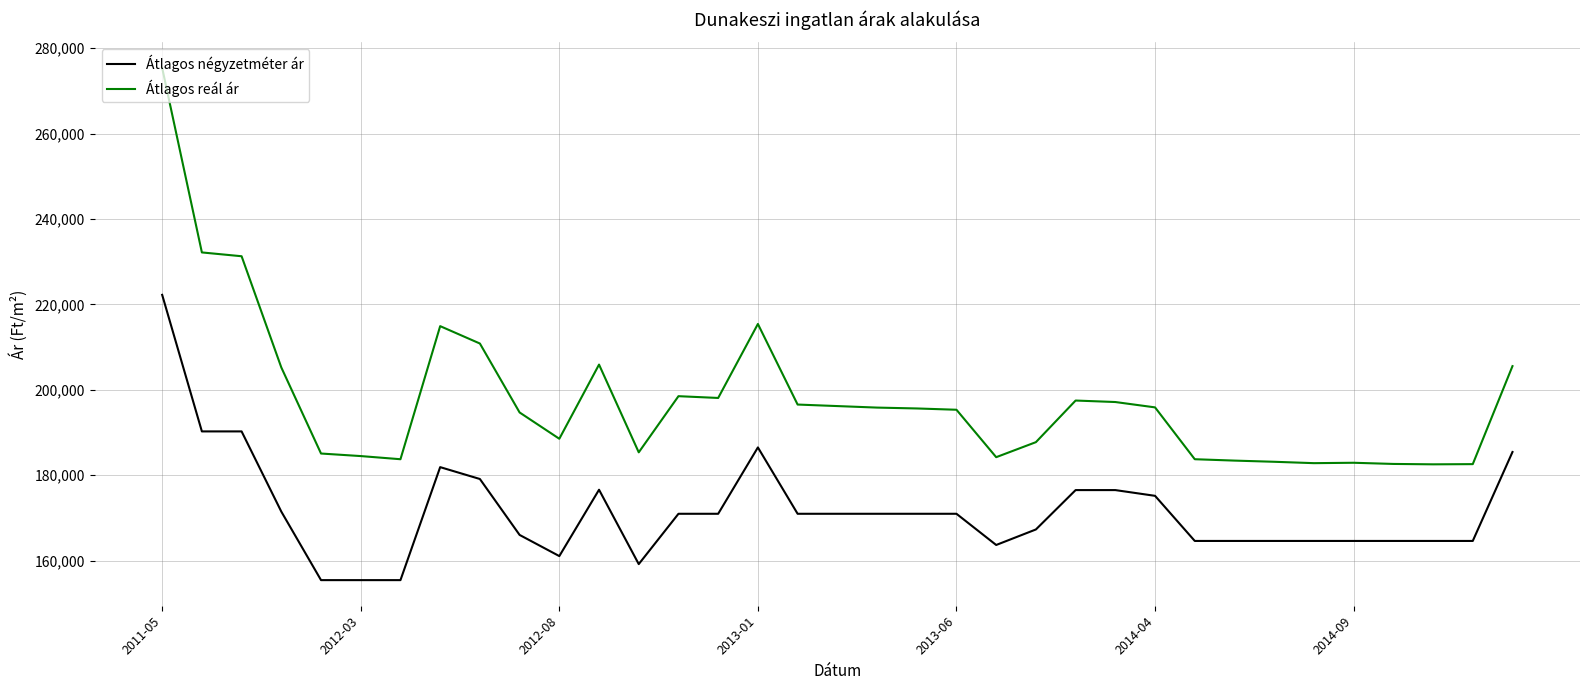

Which series has the largest total across all categories?

Átlagos reál ár